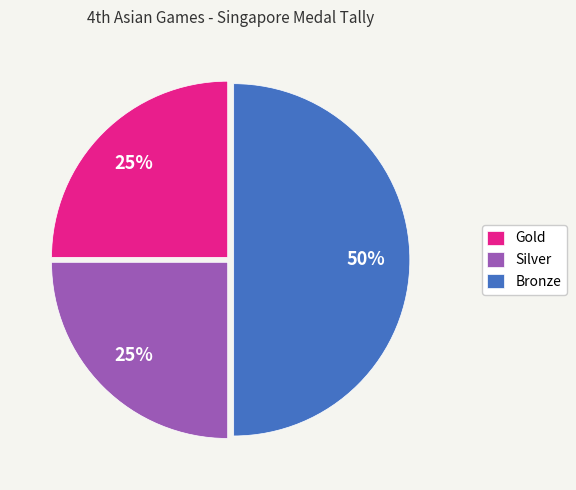

What percentage is the Gold slice, to the nearest percent?

25%